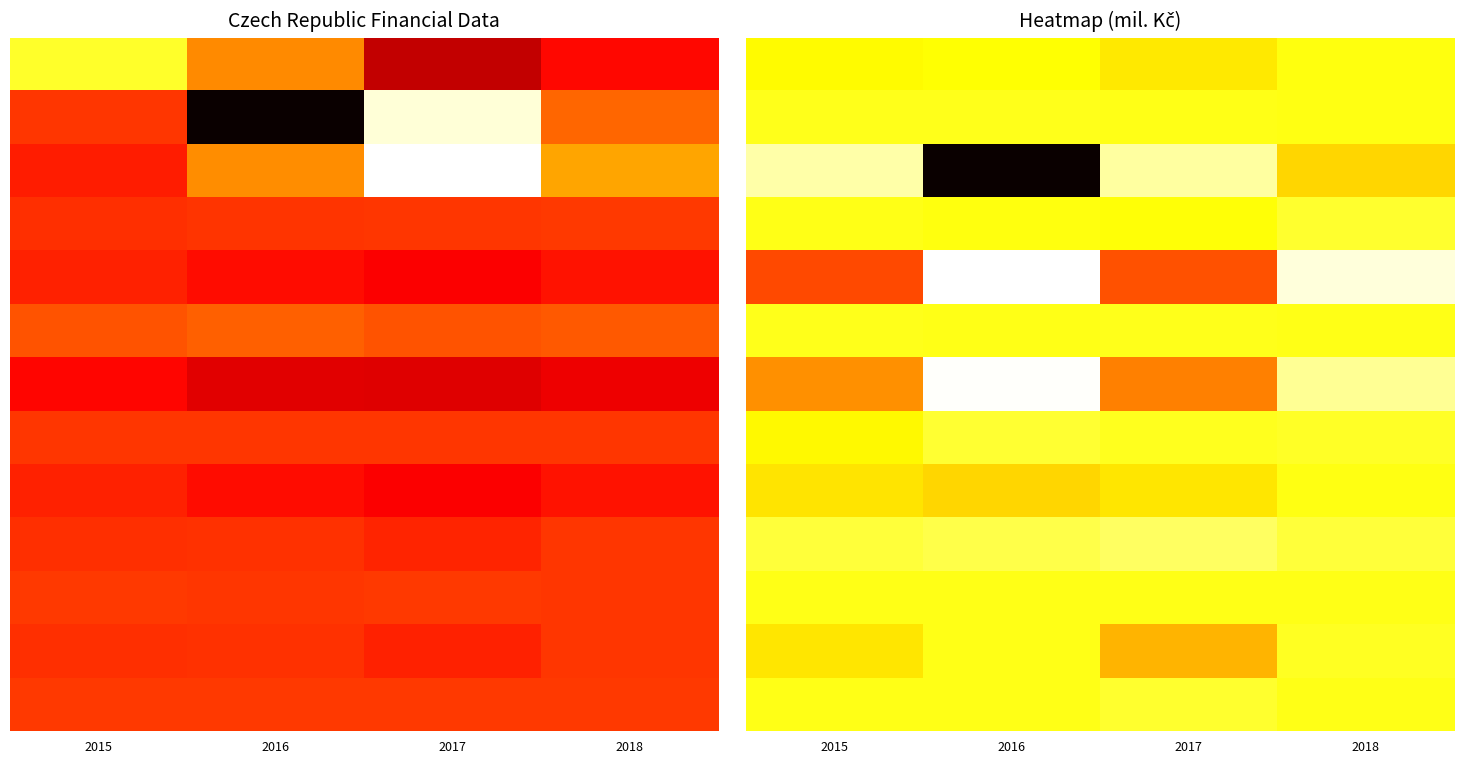

Which has a higher value, 2015 or 2018?

2018